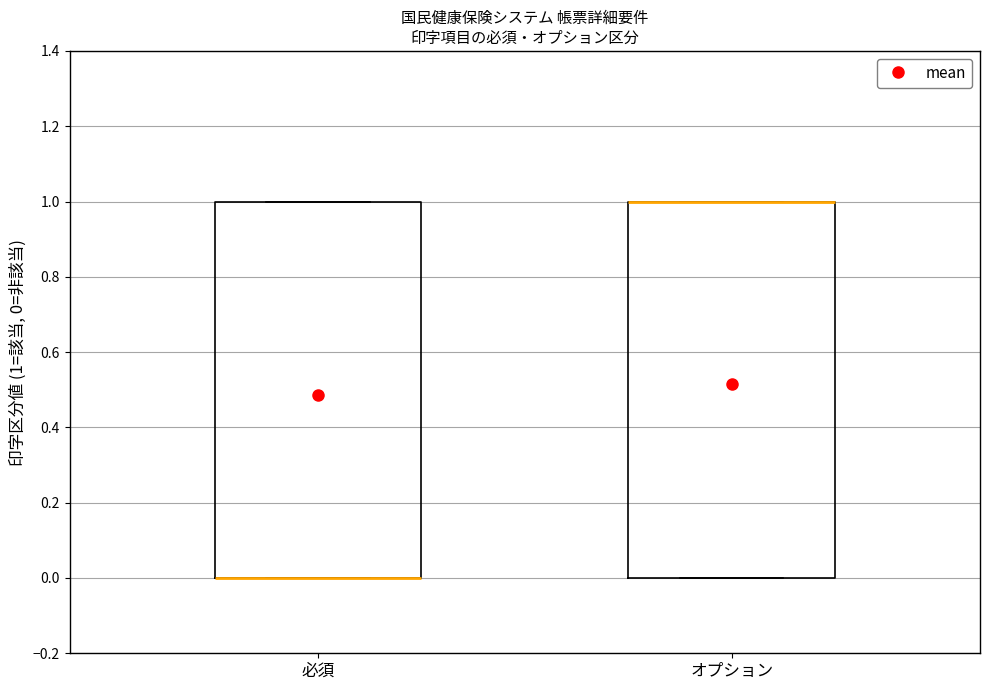

Reading left to right, read every box against the y-axis: the position of its median line, the range the box covers, and the ends of its whiskers. The values are not printed on the chart, so give them approximately, as read against the axis.

必須: median 0 (drawn on the box's lower edge), box 0 to 1, whiskers 0 to 1
オプション: median 1 (drawn on the box's upper edge), box 0 to 1, whiskers 0 to 1